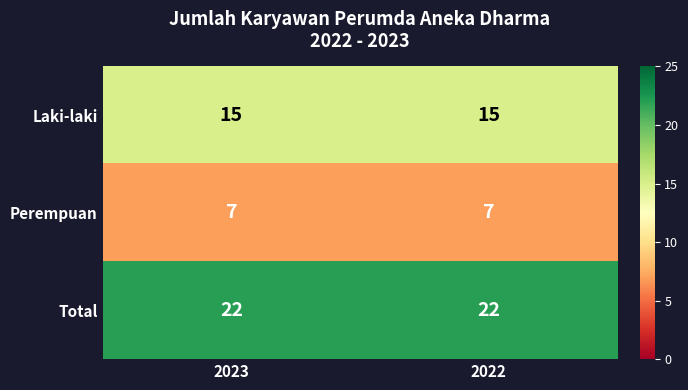

Count the number of data series in this chart.

3